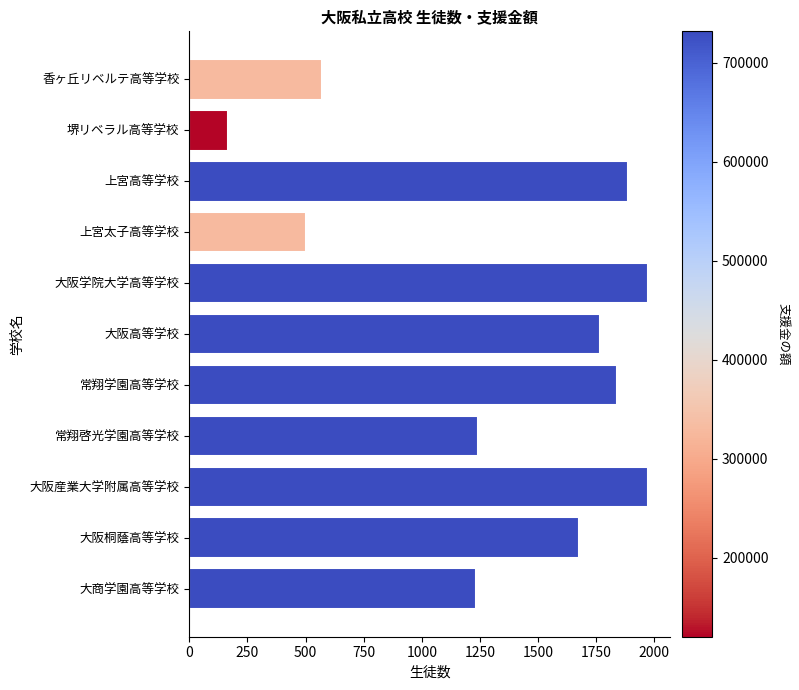

What is the maximum value shown in the chart?

1971